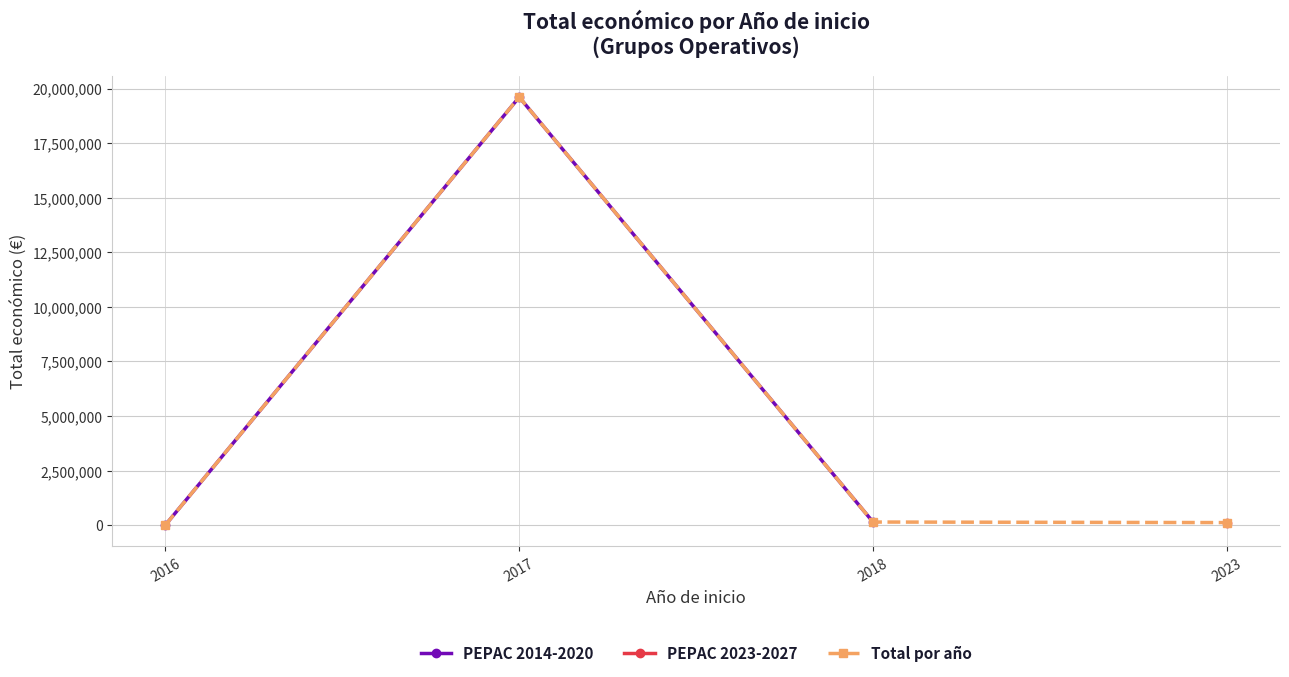

How many values in the PEPAC 2014-2020 series are below 144751?

1